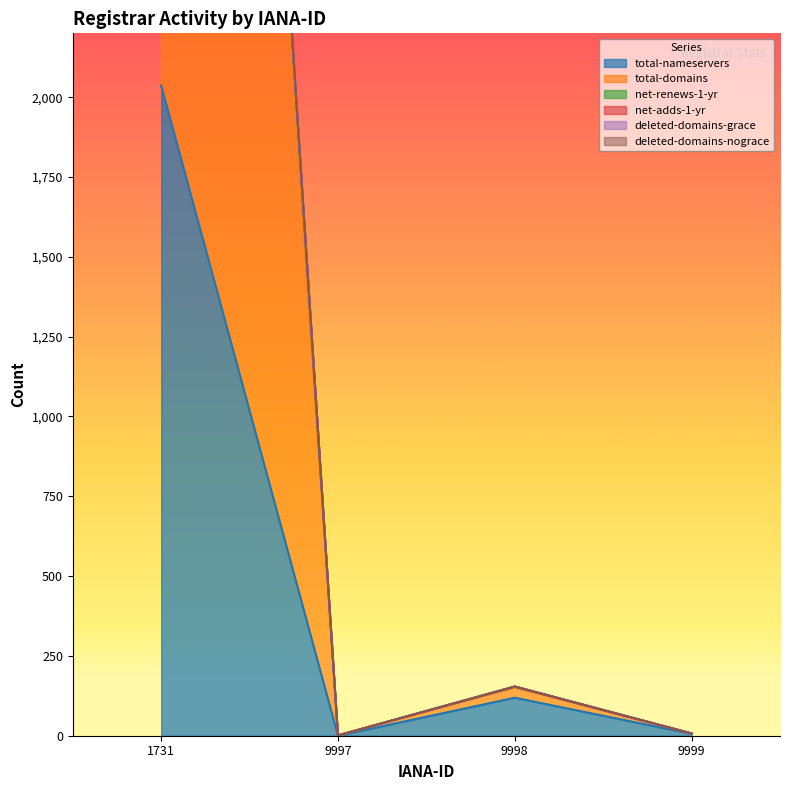

Rank the categories by net-adds-1-yr value from highest to lowest.

1731, 9998, 9999, 9997